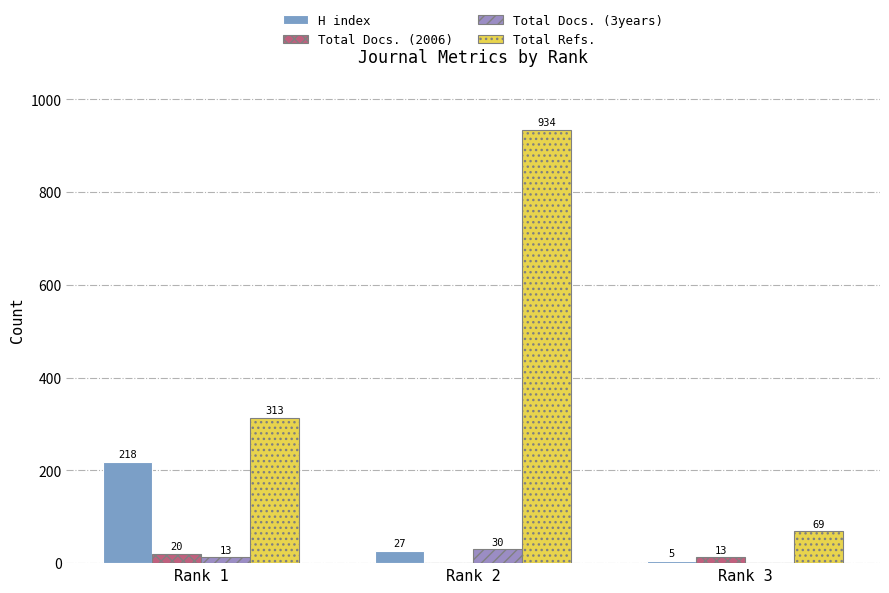

Which has a higher value, Rank 2 or Rank 1?

Rank 1